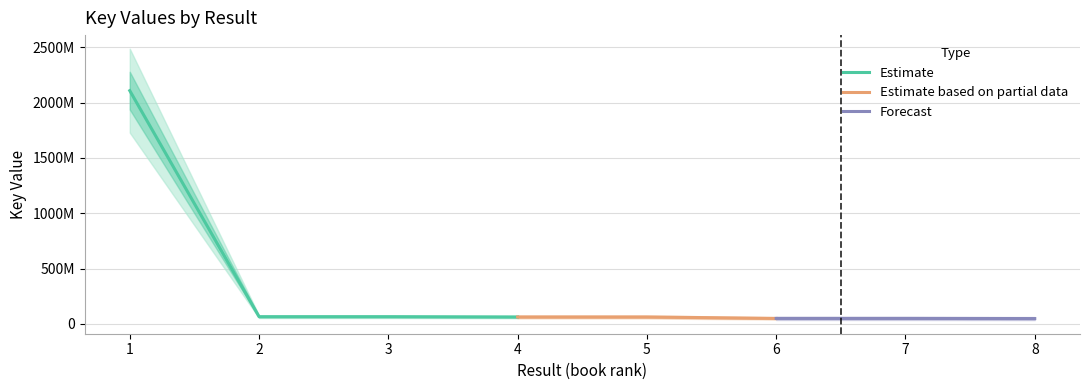

Where does the data first go above 61982446?

1